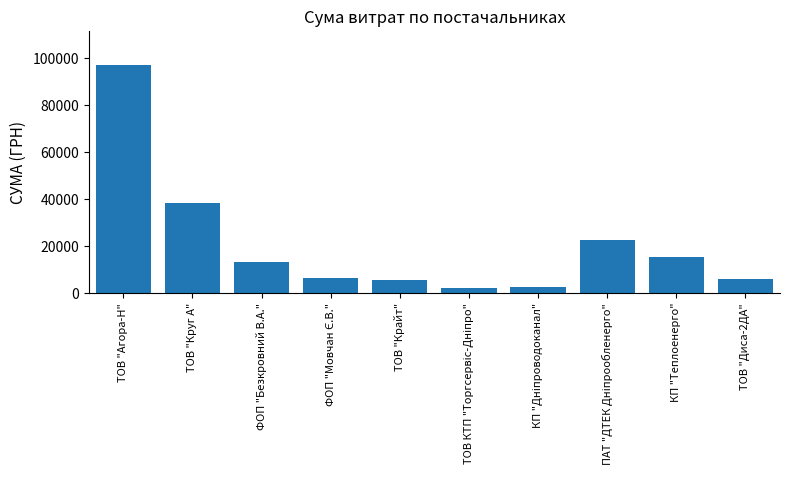

Where does the data first go above 13461?

ТОВ "Агора-Н"